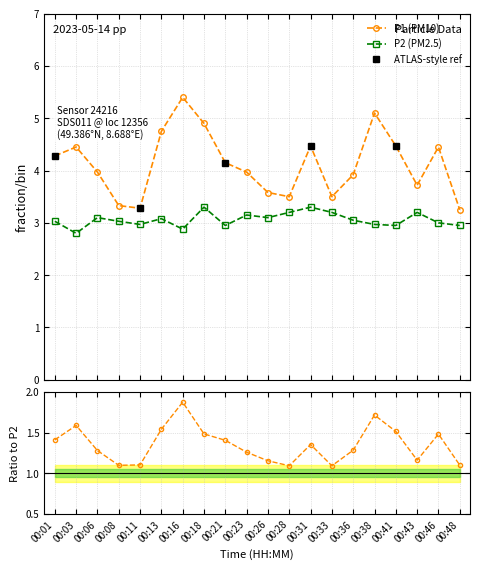

Reading left to right, list all the values displayed in this chart.

P1: 00:01=4.3	00:03=4.5	00:06=4.0	00:08=3.3	00:11=3.3	00:13=4.8	00:16=5.4	00:18=4.9	00:21=4.2	00:23=4.0	00:26=3.6	00:28=3.5	00:31=4.5	00:33=3.5	00:36=3.9	00:38=5.1	00:41=4.5	00:43=3.7	00:46=4.5	00:48=3.2
P2: 00:01=3.0	00:03=2.8	00:06=3.1	00:08=3.0	00:11=3.0	00:13=3.1	00:16=2.9	00:18=3.3	00:21=3.0	00:23=3.1	00:26=3.1	00:28=3.2	00:31=3.3	00:33=3.2	00:36=3.0	00:38=3.0	00:41=3.0	00:43=3.2	00:46=3.0	00:48=3.0